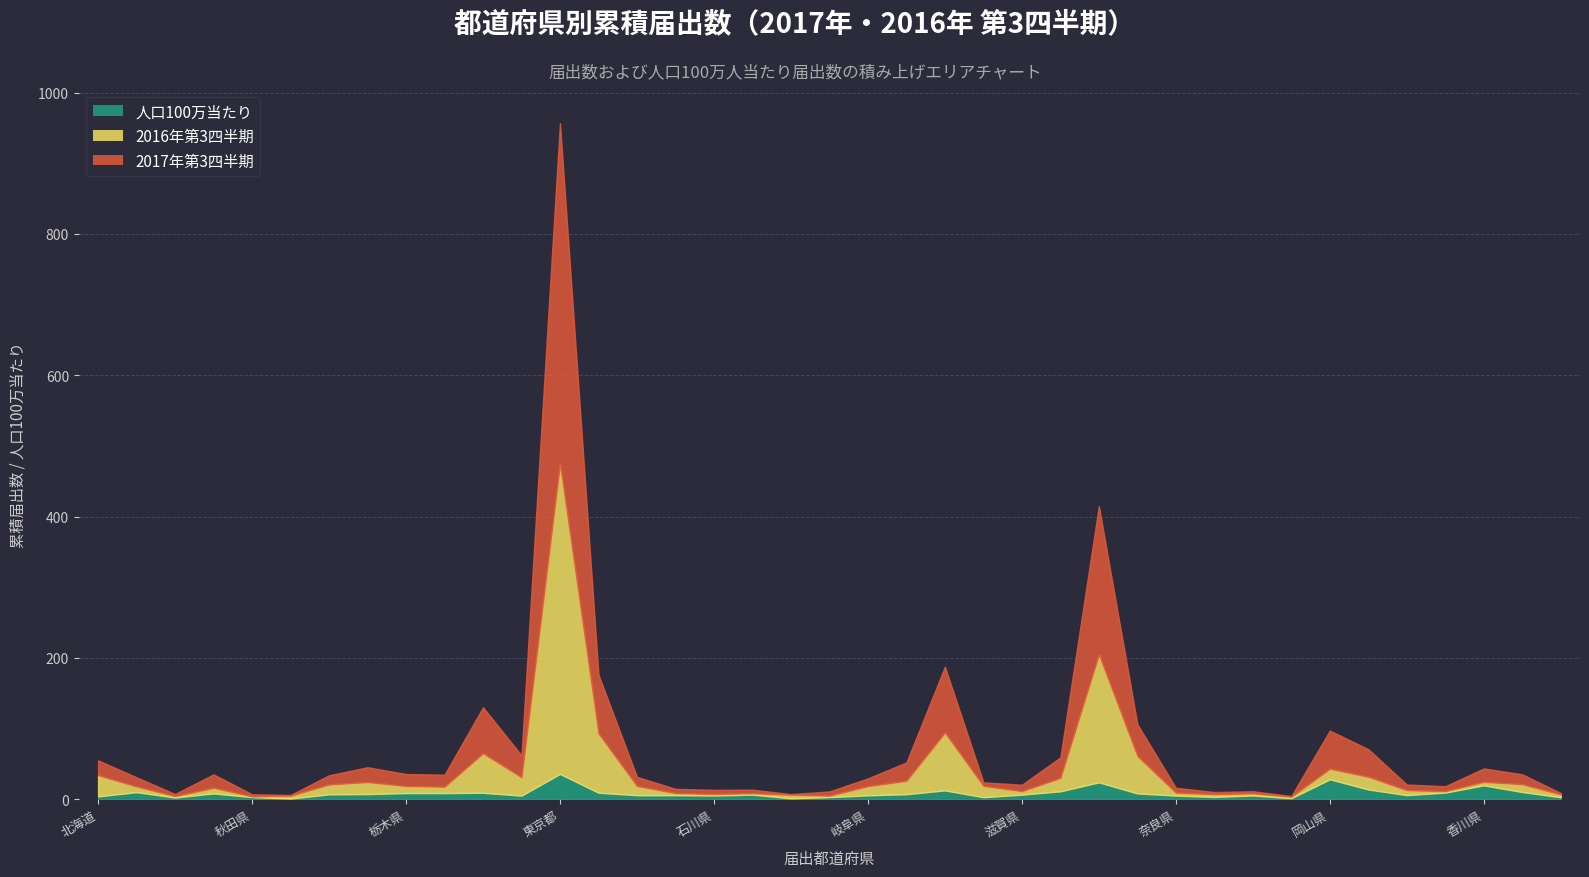

Rank the series at 栃木県 from lowest to highest value.

人口100万当たり, 2016年第3四半期, 2017年第3四半期